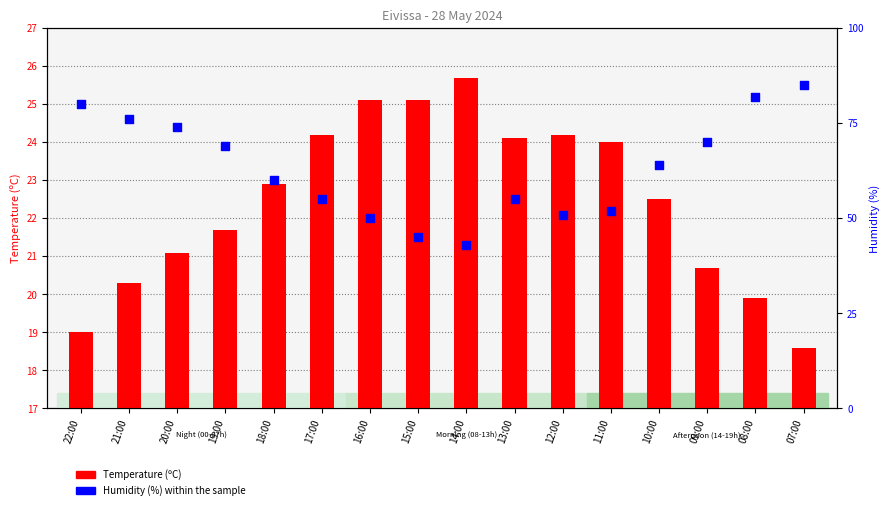

What are all the series names shown in the legend?

Temperature (ºC), Humidity (%) within the sample